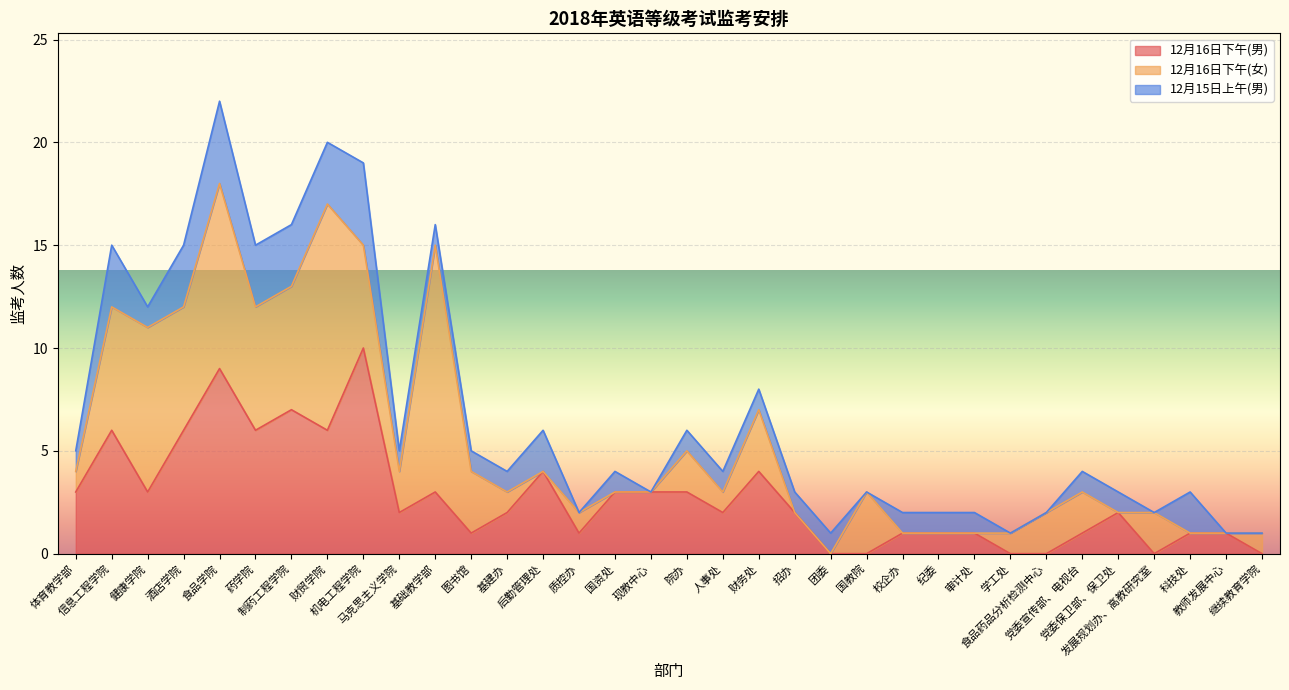

Does the chart display data point markers on the line(s)?

No